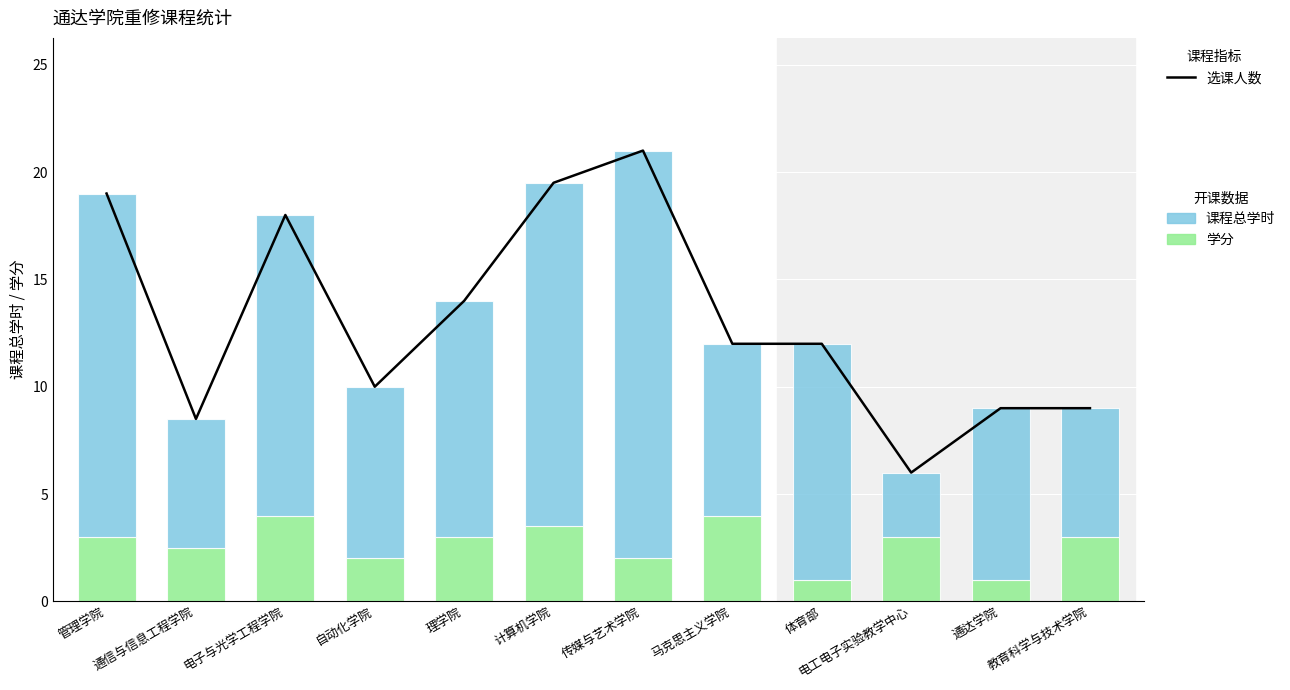

Reading left to right, transcribe all the data shown in this chart.

选课人数(×5): 19.0	8.5	18.0	10.0	14.0	19.5	21.0	12.0	12.0	6.0	9.0	9.0
学分: 3.0	2.5	4.0	2.0	3.0	3.5	2.0	4.0	1.0	3.0	1.0	3.0
课程总学时: 16.0	6.0	14.0	8.0	11.0	16.0	19.0	8.0	11.0	3.0	8.0	6.0